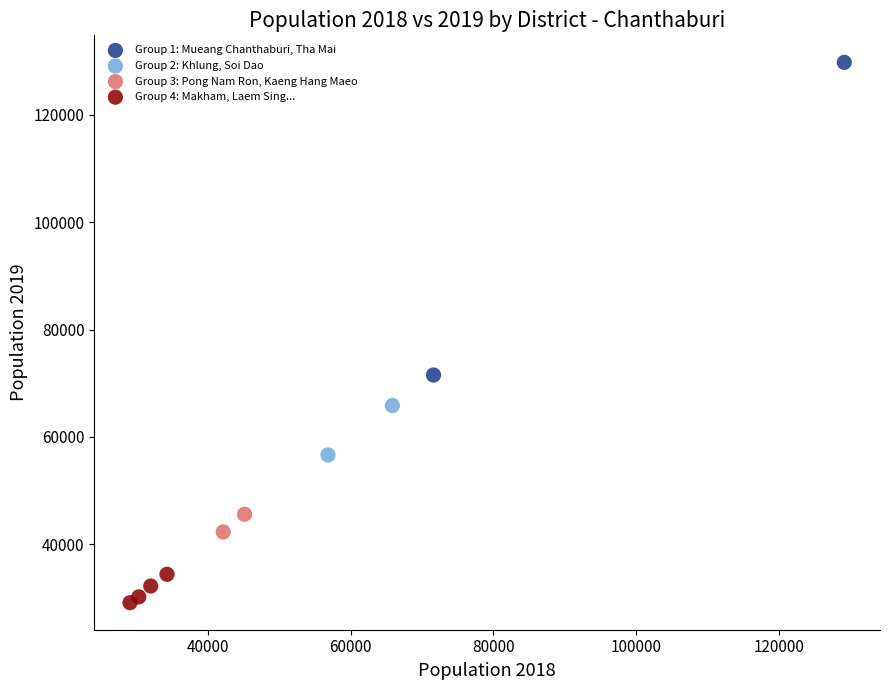

What are all the series names shown in the legend?

Group 1: Mueang Chanthaburi, Tha Mai, Group 2: Khlung, Soi Dao, Group 3: Pong Nam Ron, Kaeng Hang Maeo, Group 4: Makham, Laem Sing...